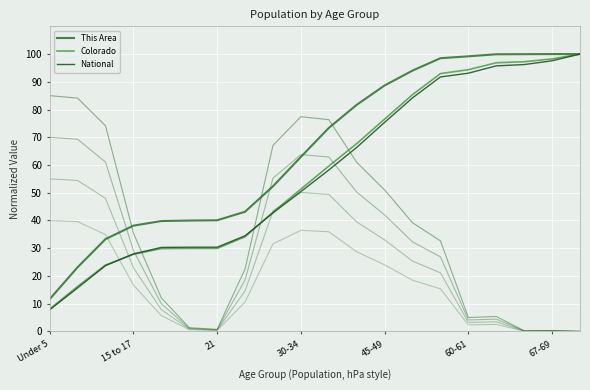

What is the lowest value of the National series?

7.8